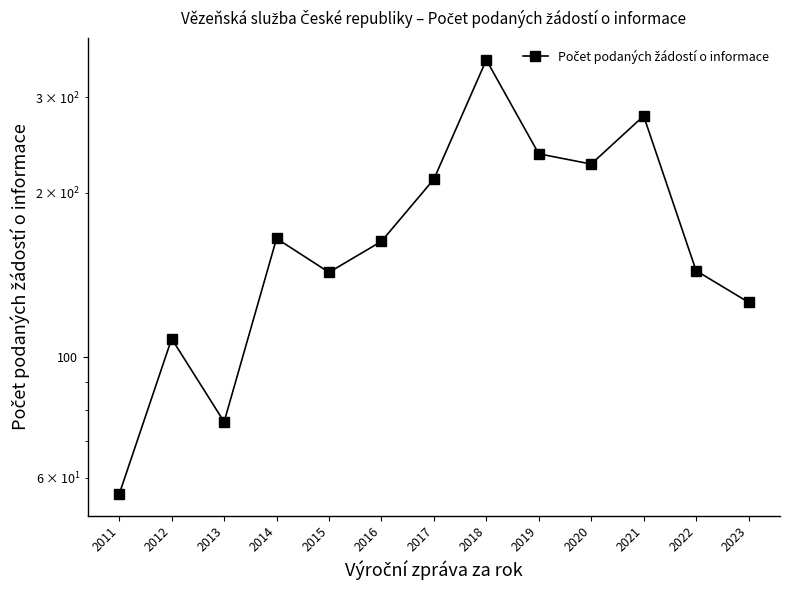

Count the number of data series in this chart.

1